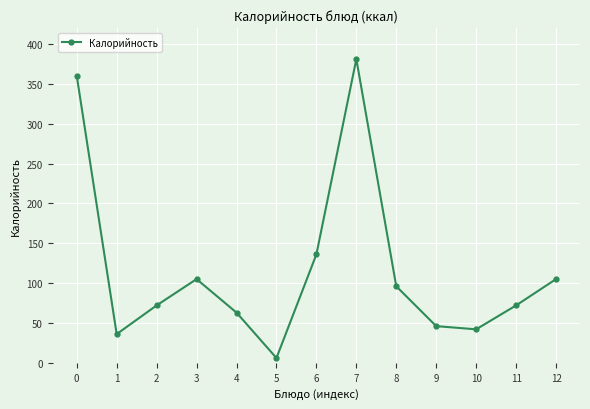

What is the value of the 7th point from the left?

136